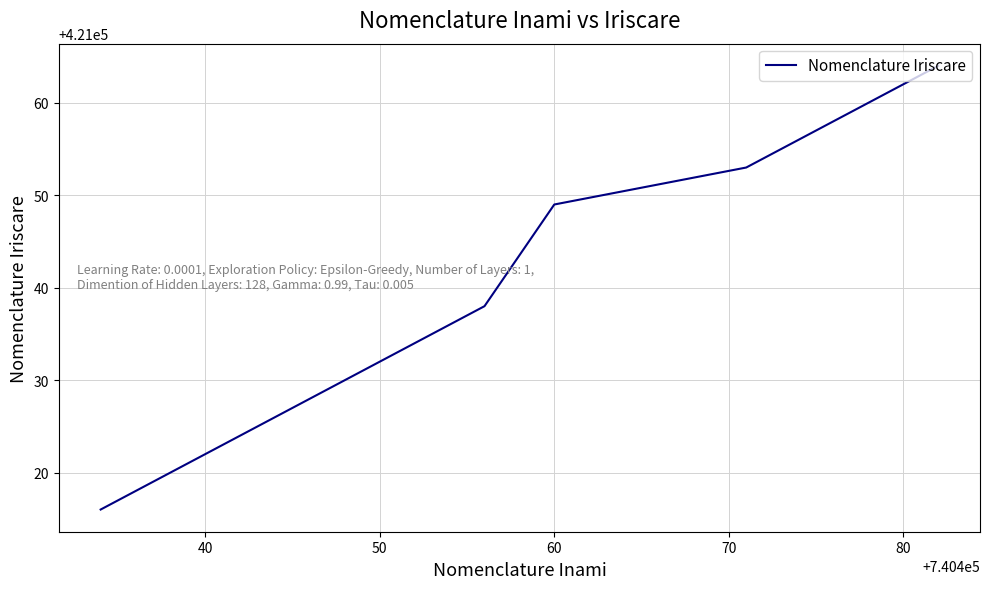

What is the difference between the maximum and minimum values?

48